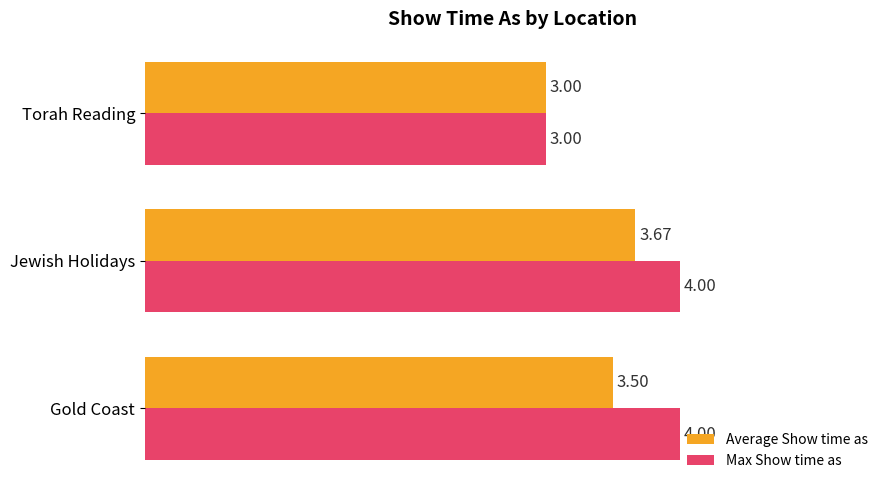

At which label is Max Show time as closest to 3?

Torah Reading